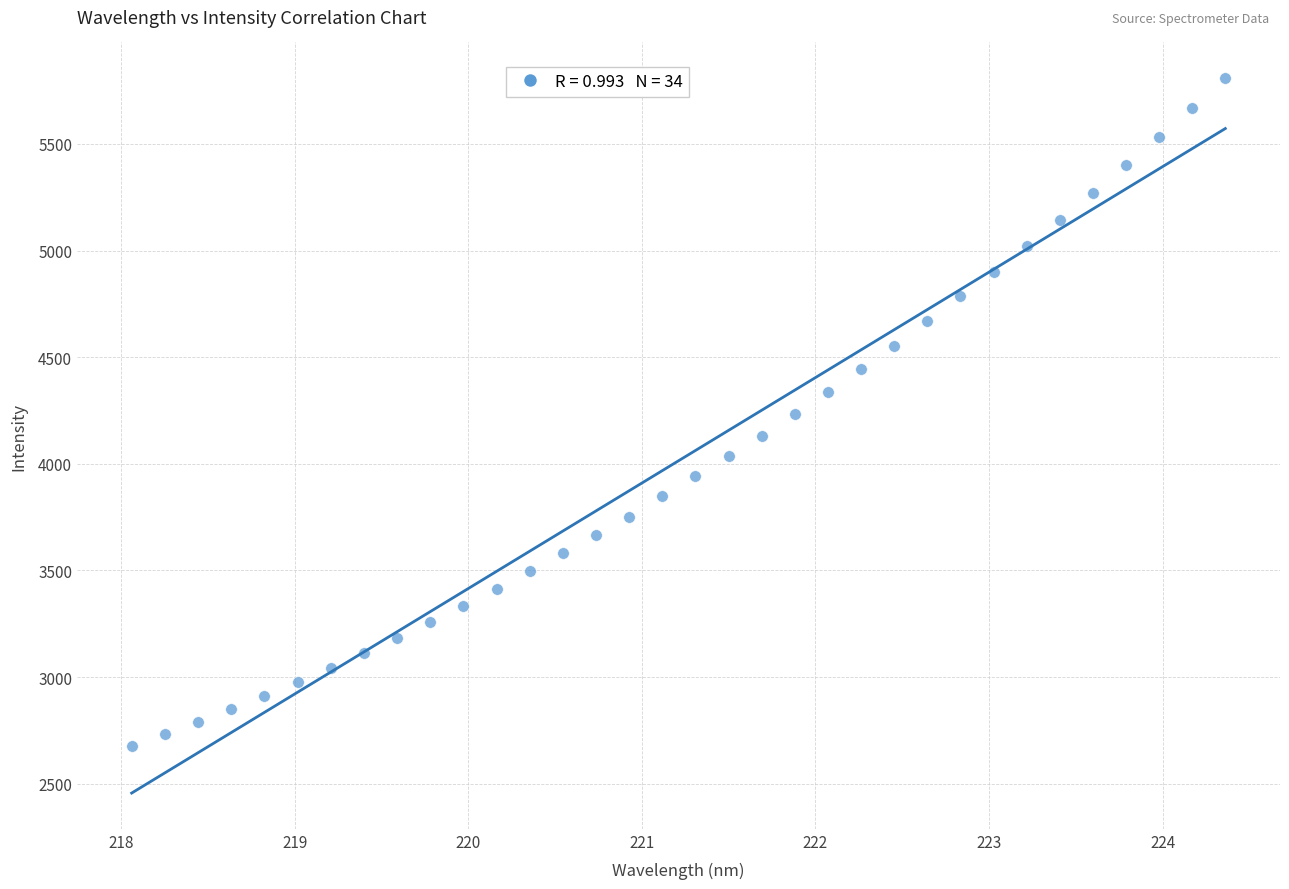

What is the range of X values (max minus min)?

6.3